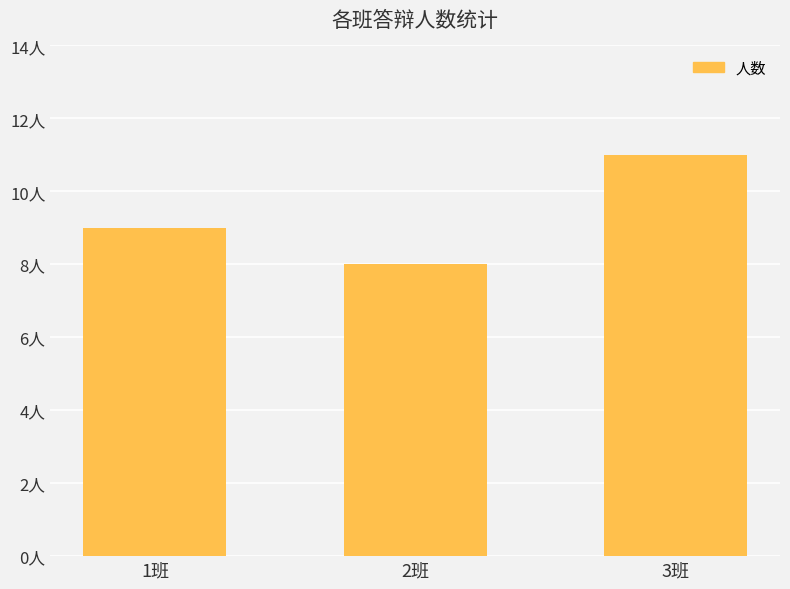

How many data points does each series have?

3